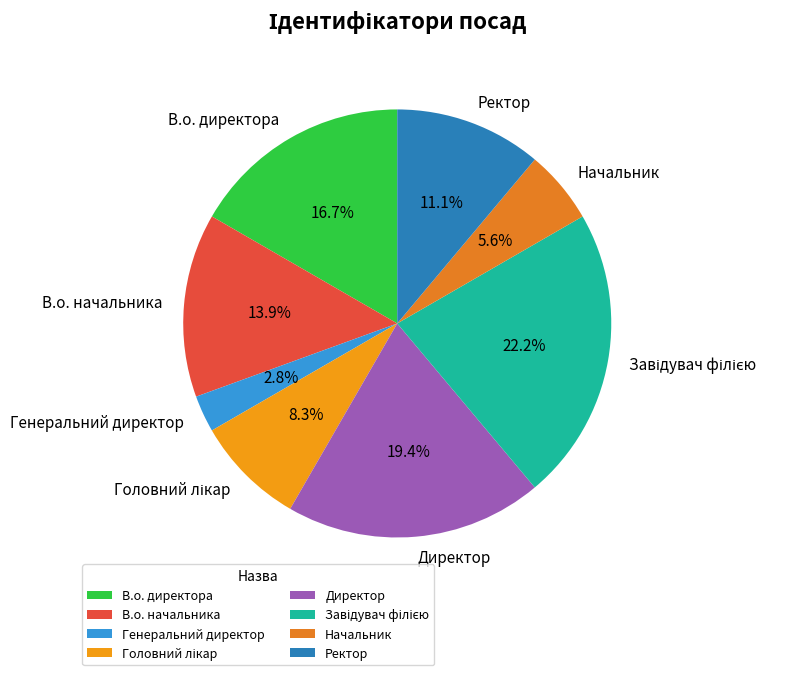

What is the ratio of the value at Начальник to the value at Директор?

0.3